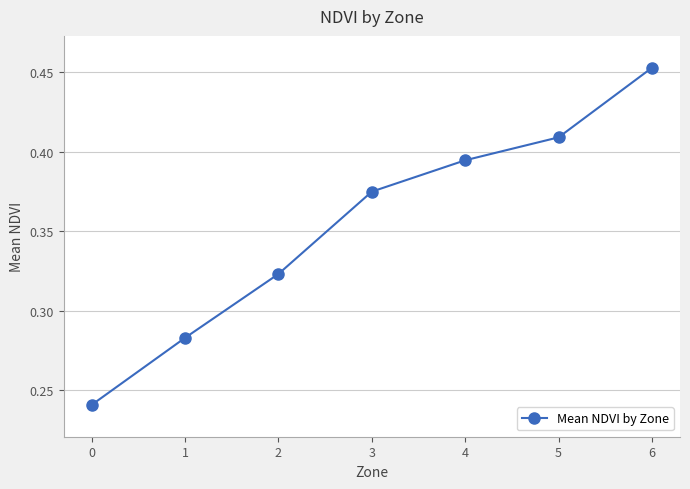

Between 5 and 1, which is larger?

5